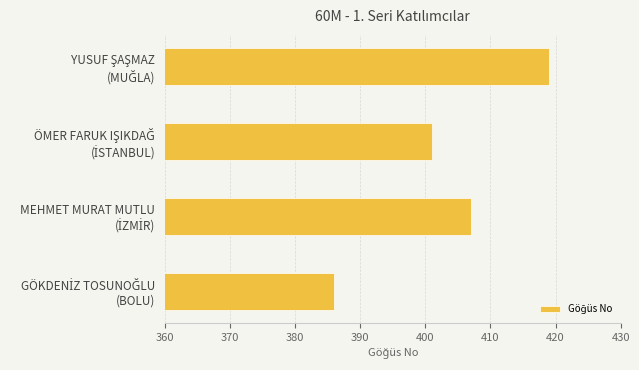

What is the greatest value displayed?

419